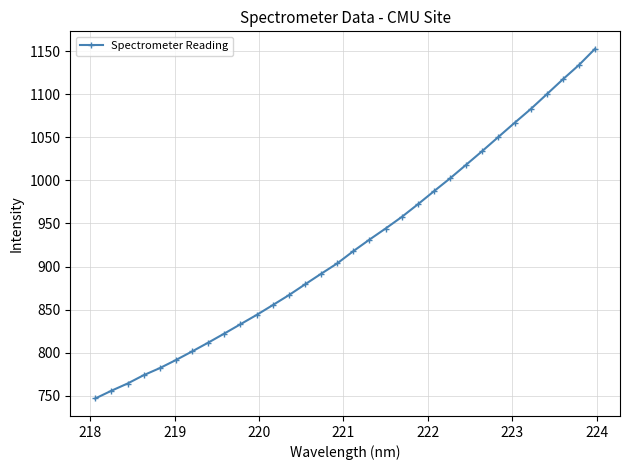

What is the value of the 8th point from the left?

811.6